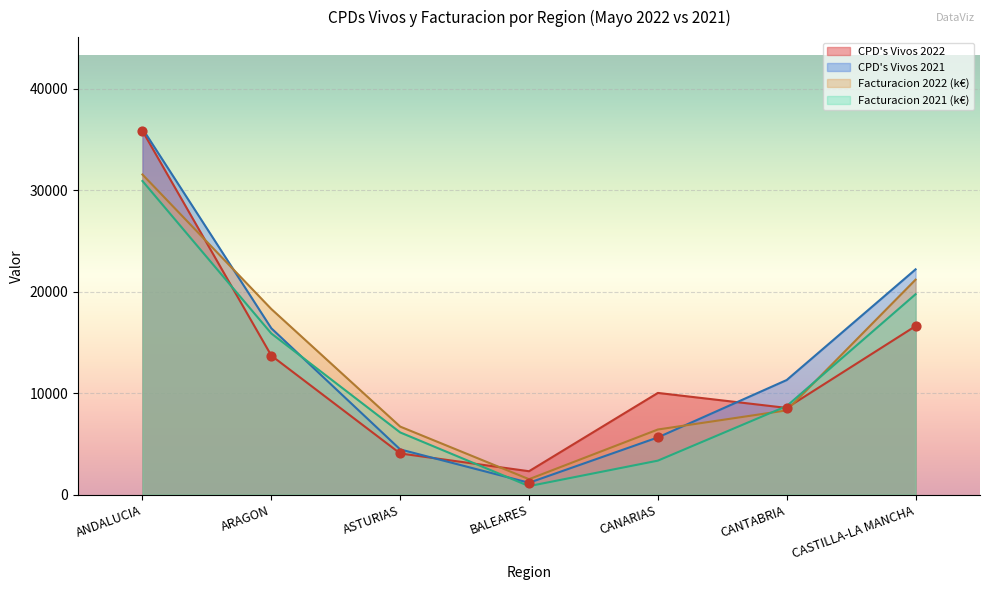

Which series contains the highest Y value?

CPD's Vivos 2021